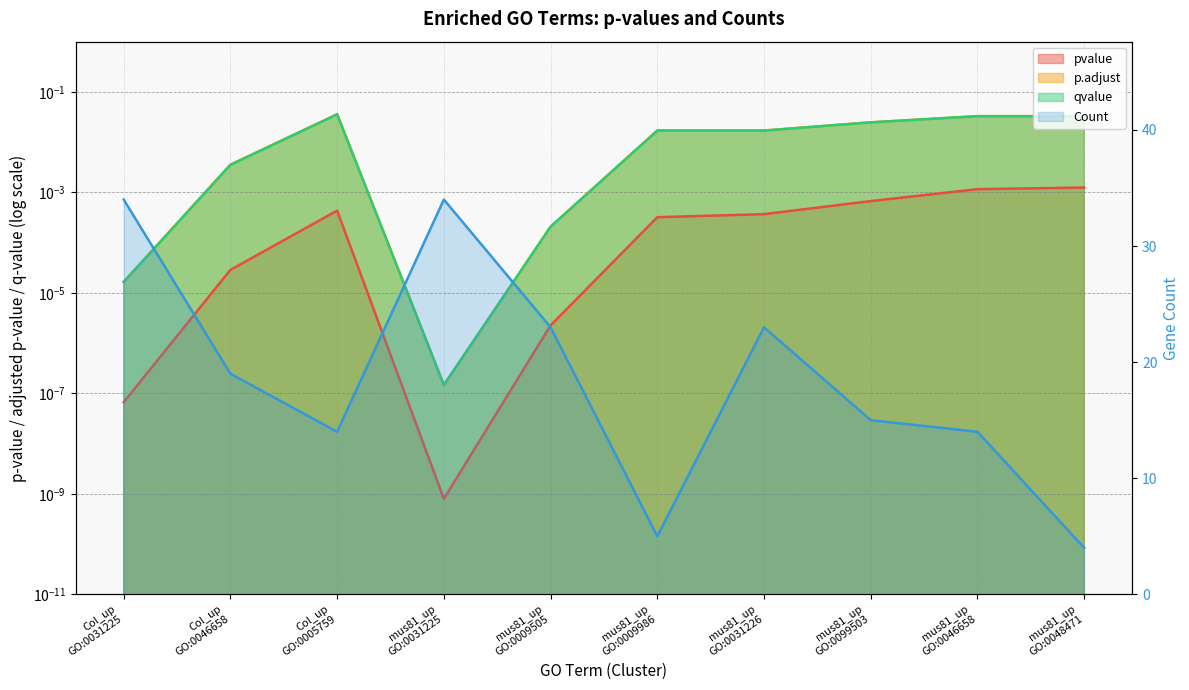

What is the approximate value of Count at mus81_up
GO:0099503?

15.0